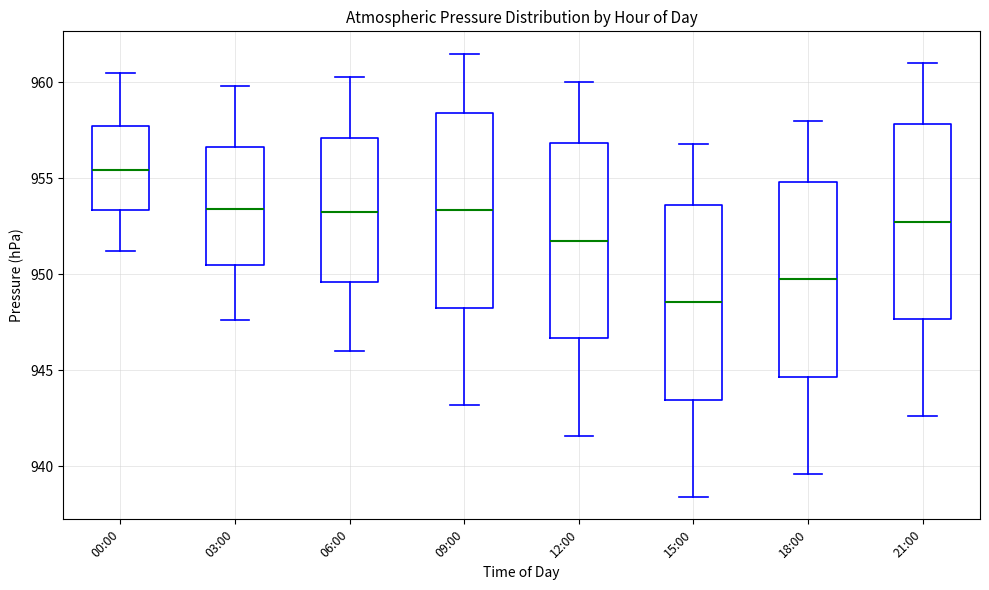

Where does the median line of the box for 09:00 sit on the y-axis? The values are not printed on the chart, so give them approximately, as read against the axis.

953.5